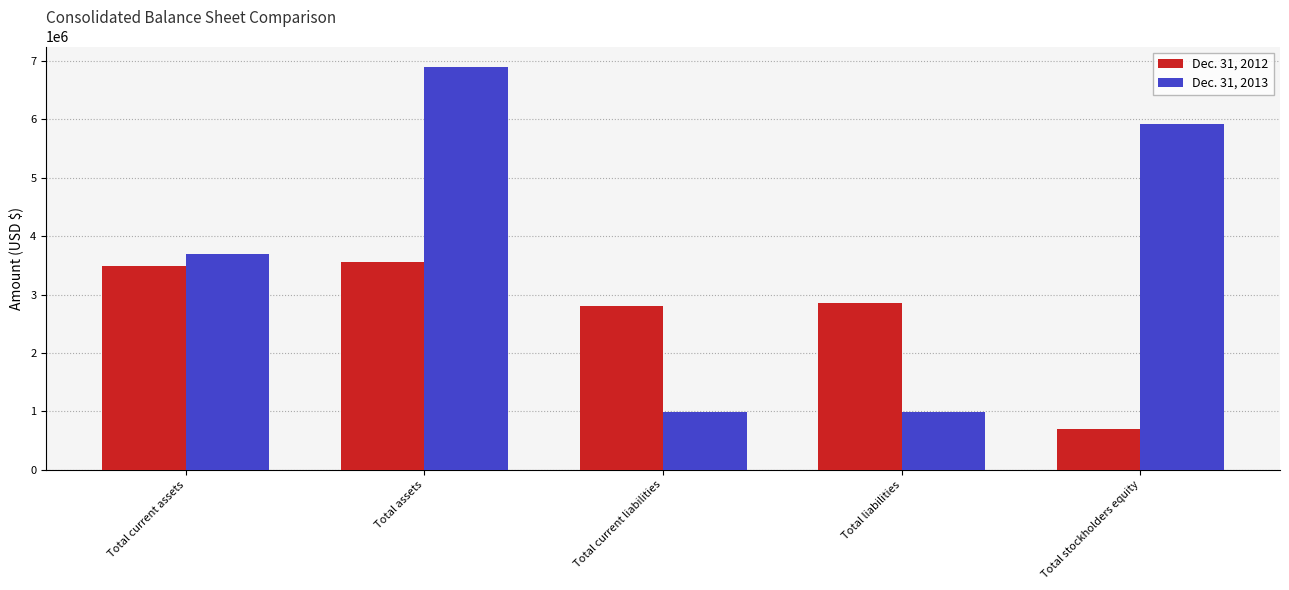

True or false: Dec. 31, 2013 has a value of 3691004 at Total current assets.

True